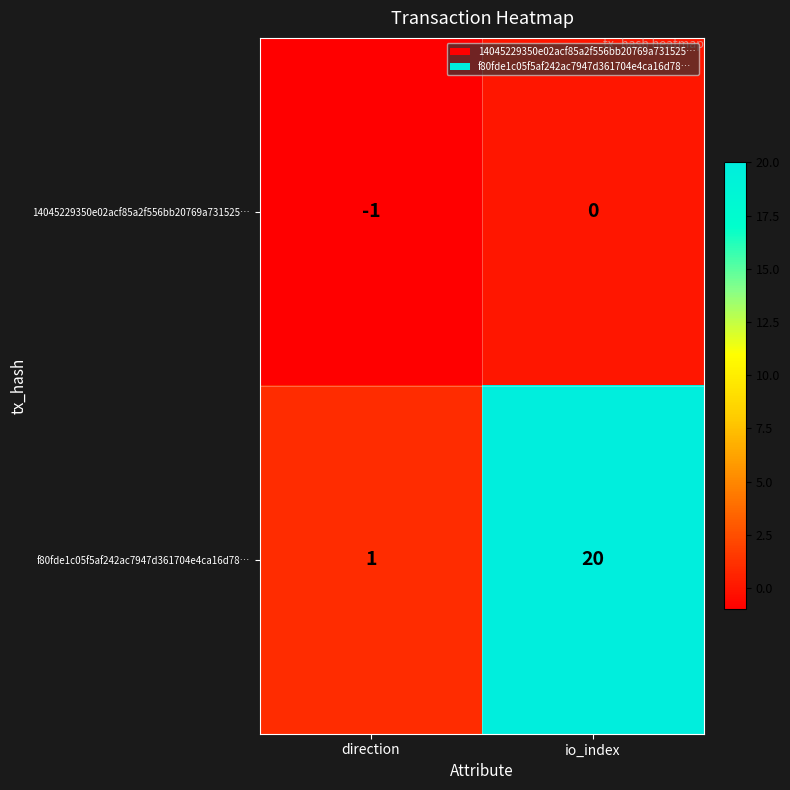

The f80fde1c05f5af242ac7947d361704e4ca16d78… series shows 1 at direction. True or false?

True